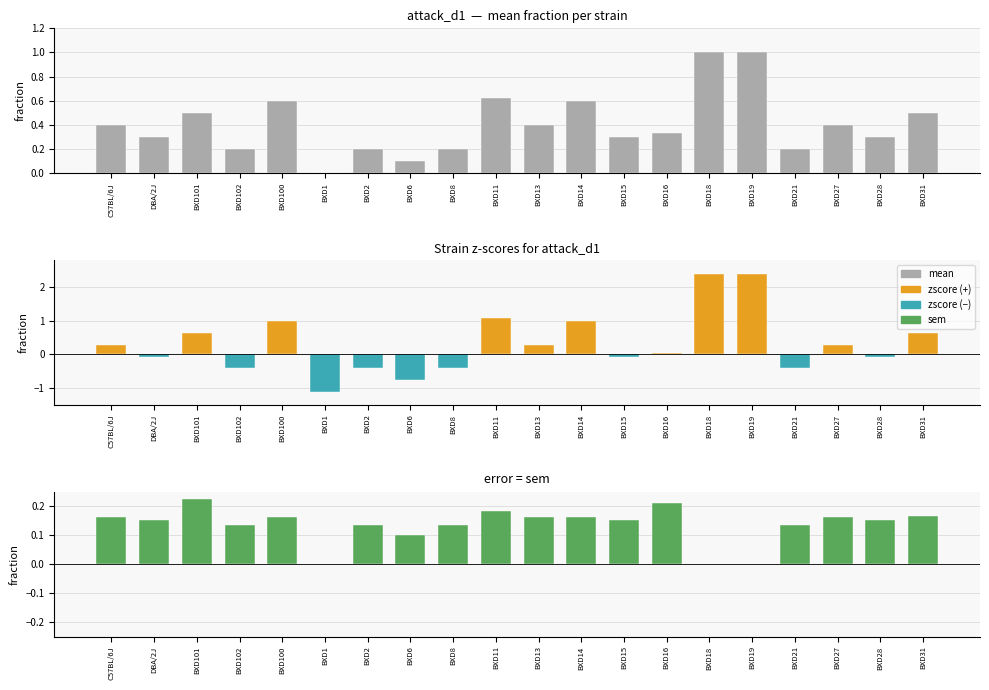

Rank the series by their maximum value, from highest to lowest.

zscore, mean, sem